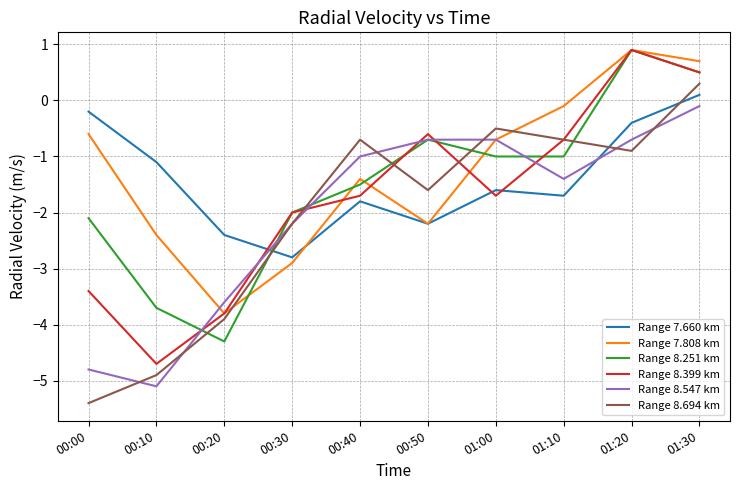

How many intersections are there between Range 8.547 km and Range 7.660 km?

2